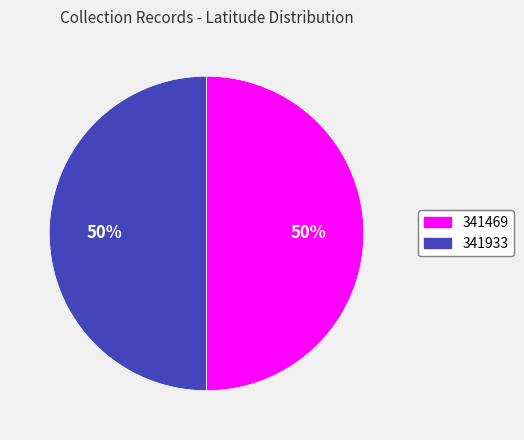

Approximately how many times larger is the value at 341469 compared to 341933?

1.0